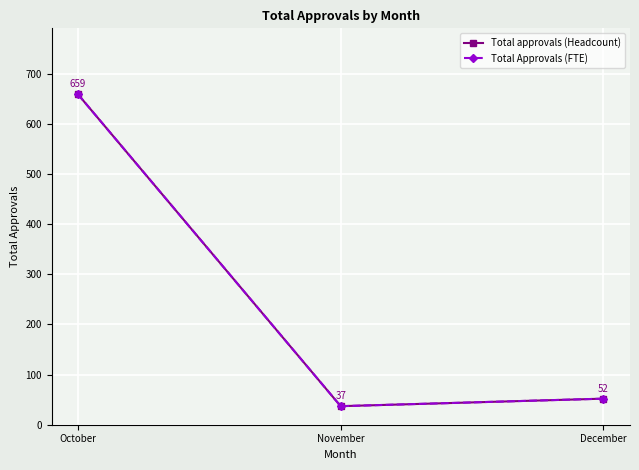

Does the chart display data point markers on the line(s)?

Yes